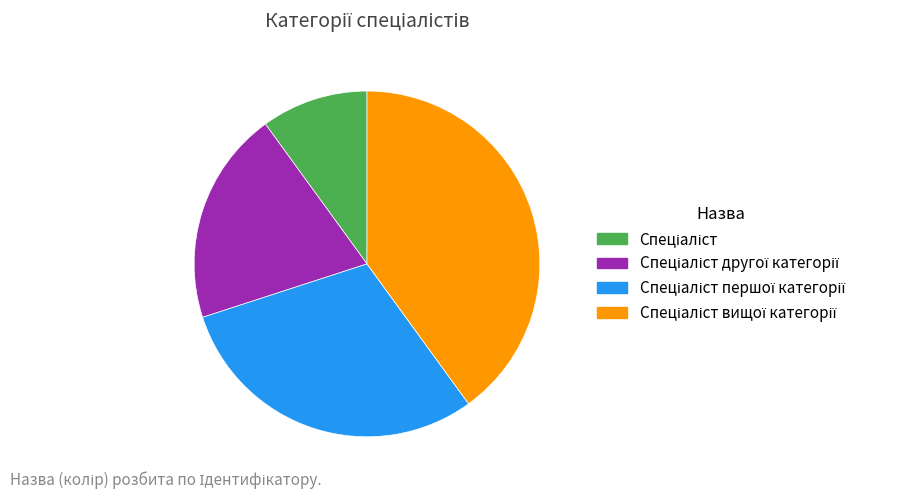

Does any single category account for the majority?

No